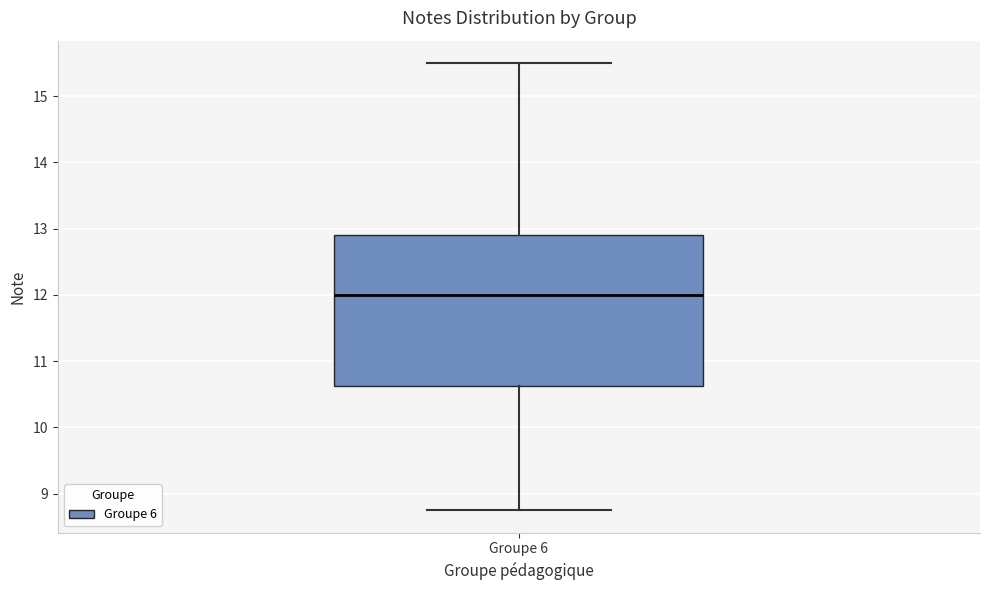

Where does the lower whisker of the box for Groupe 6 end on the y-axis? The values are not printed on the chart, so give them approximately, as read against the axis.

8.8